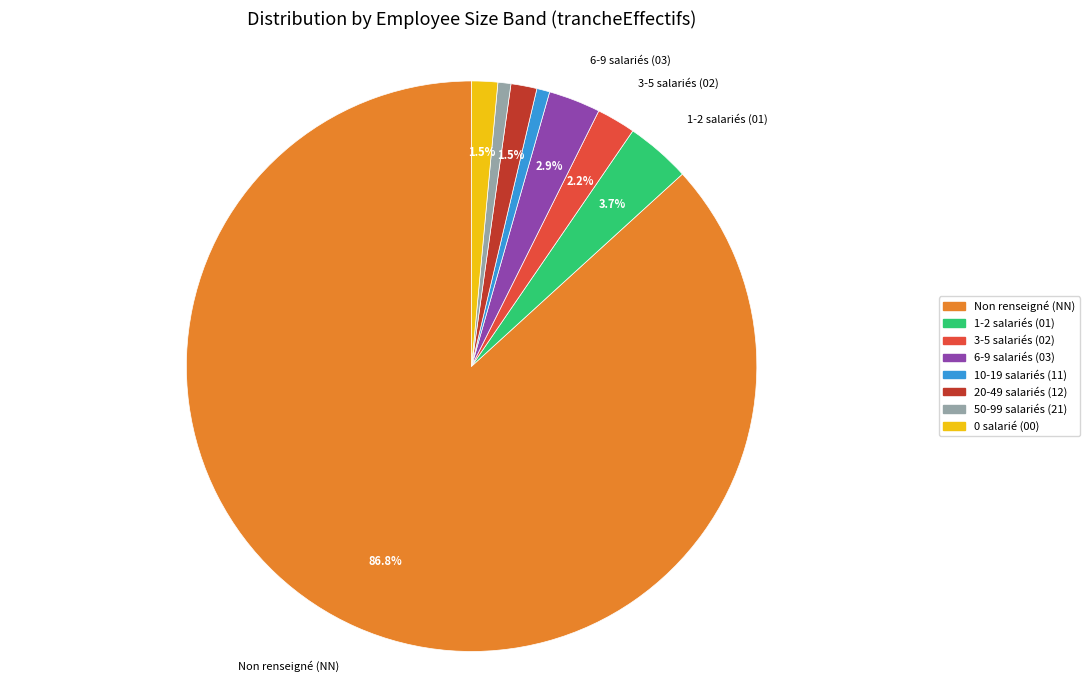

Does any single category account for the majority?

Yes